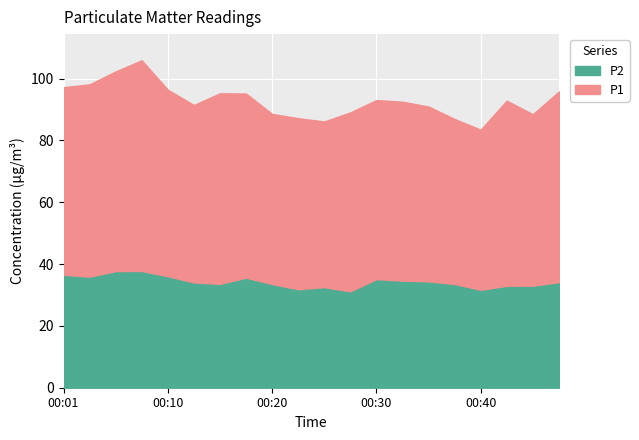

Is it true that P2 equals 34.1 at 00:47?

True